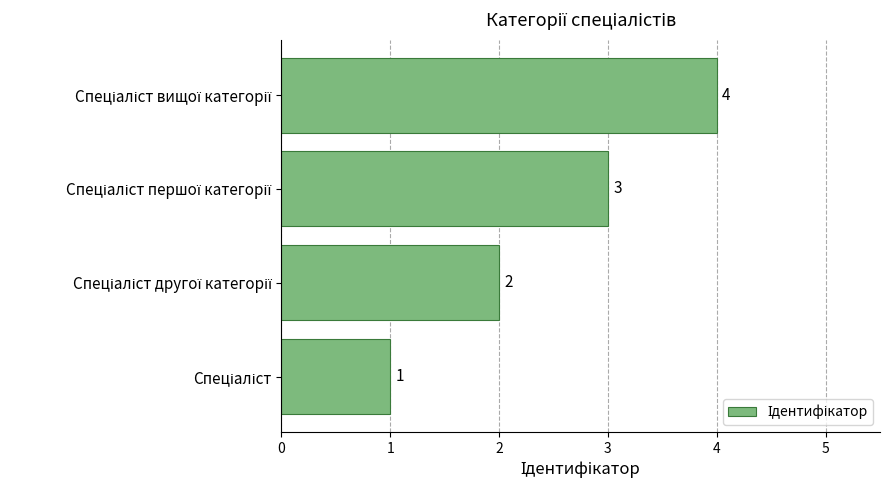

How many values are between 2 and 4?

3